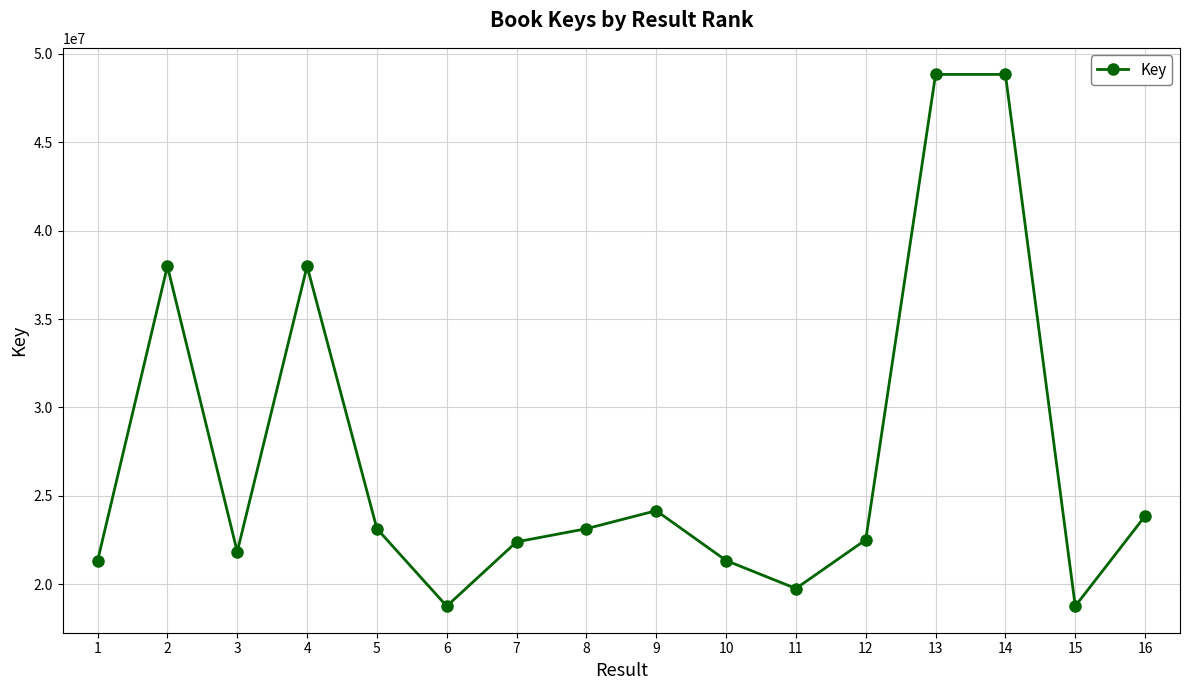

What is the sum of the values at 9 and 8?

47306274